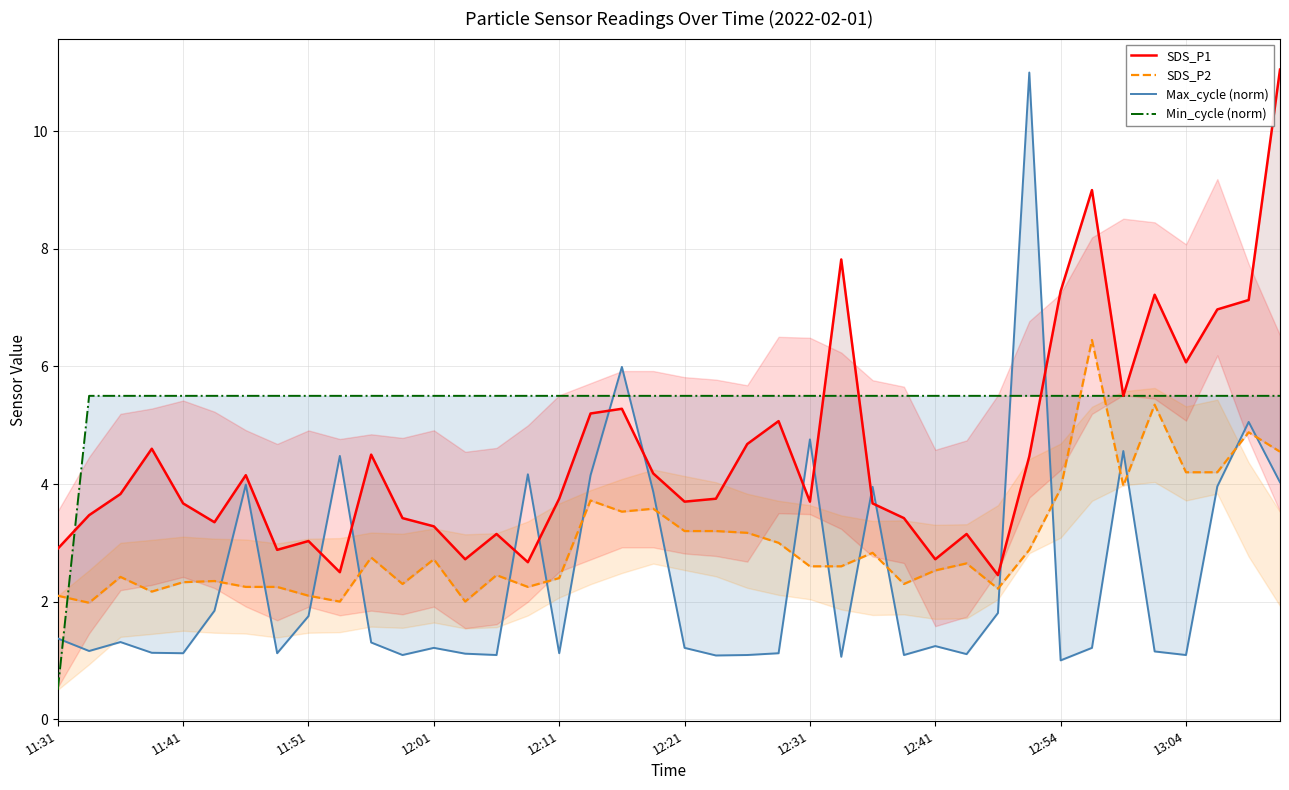

What is the difference between the maximum and second lowest values in the SDS_P1 series?

8.6